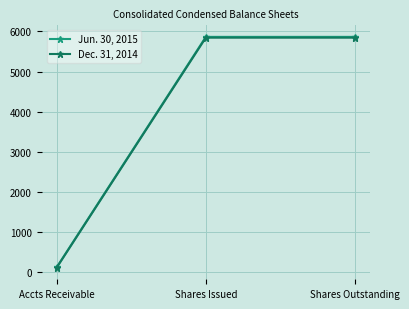

What is the total value across all series at Shares Outstanding?

11708